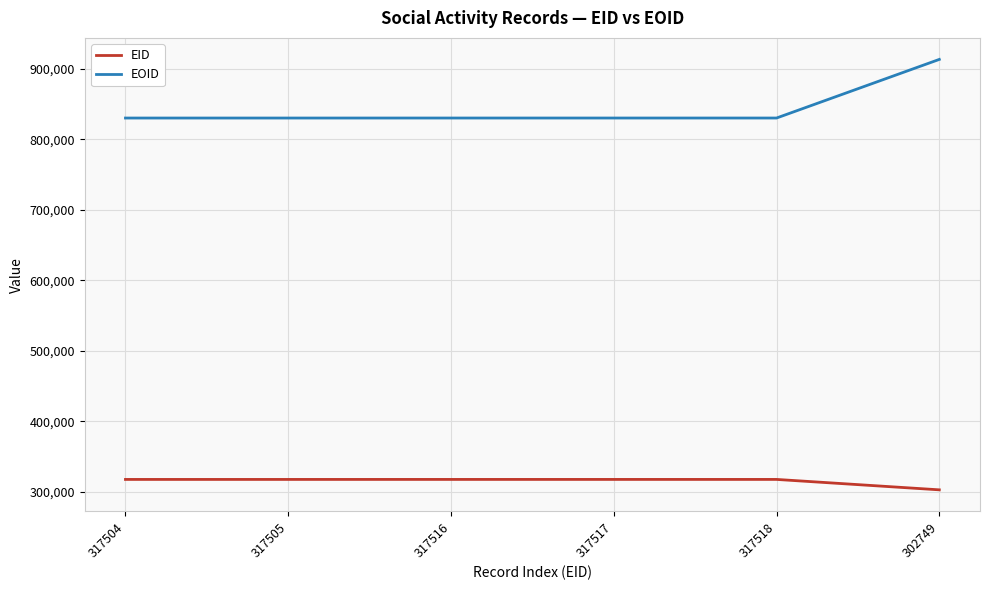

True or false: EID has more than 0 interior local peaks.

True